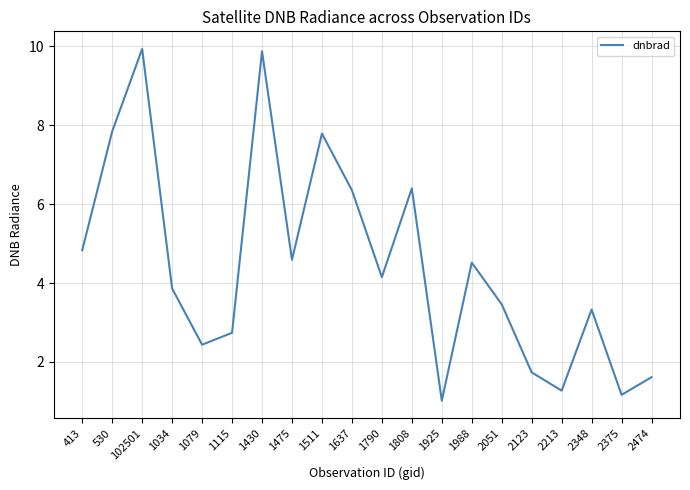

Between 1790 and 530, which is larger?

530